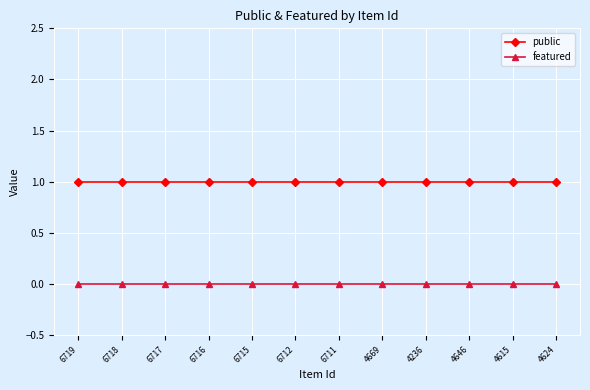

True or false: featured has a value of 0 at 6711.

True